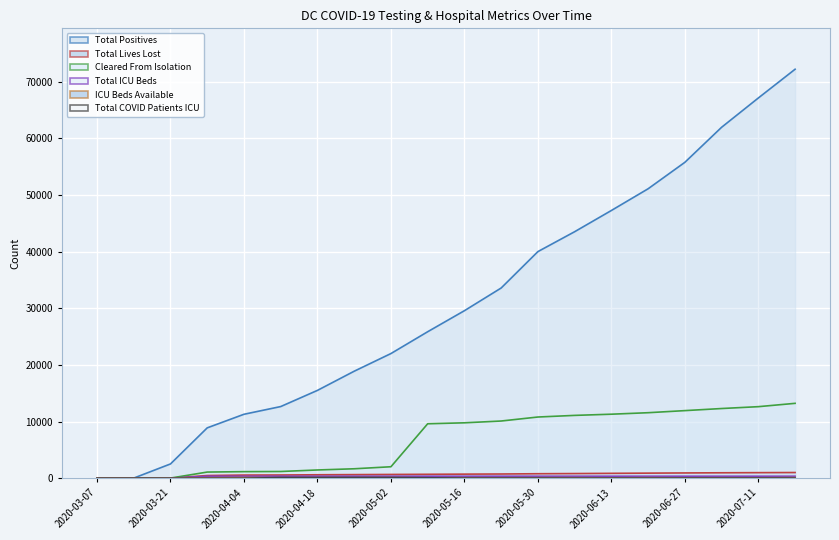

What is the label of the 15th point from the right?

2020-04-11